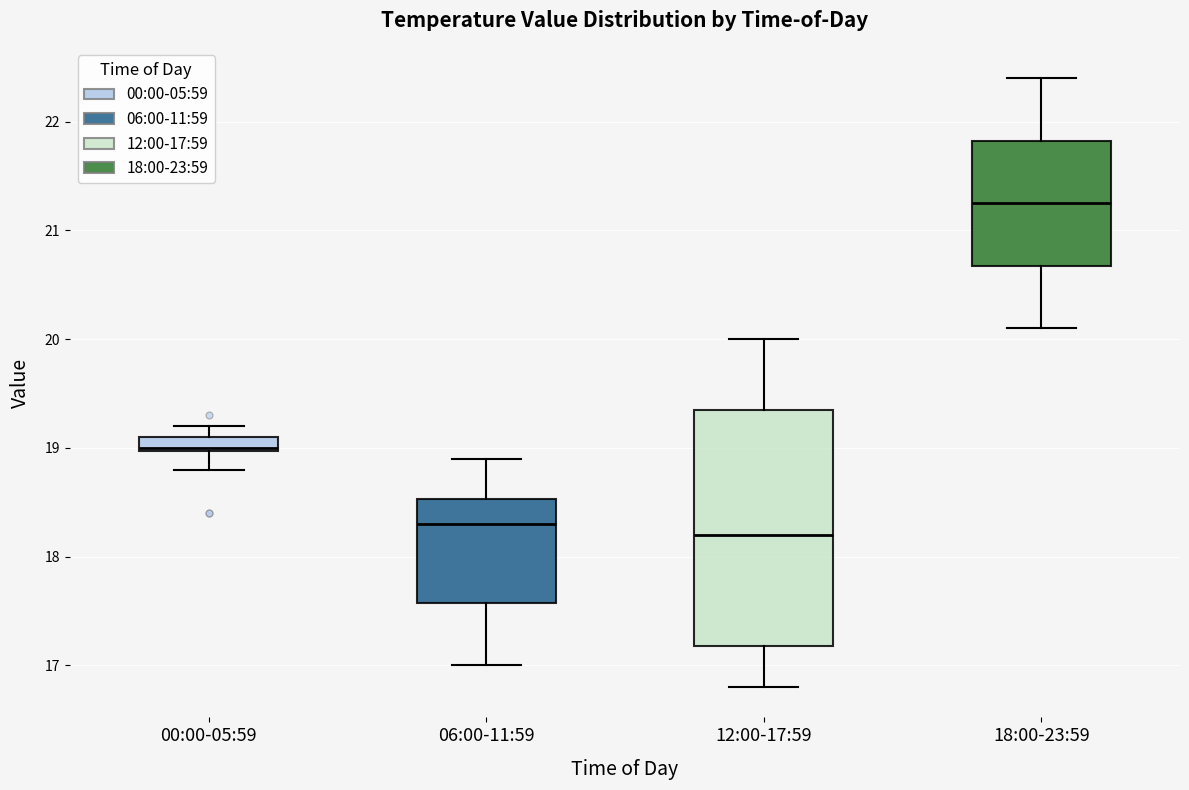

Where does the lower whisker of the box for 18:00-23:59 end on the y-axis? The values are not printed on the chart, so give them approximately, as read against the axis.

20.1